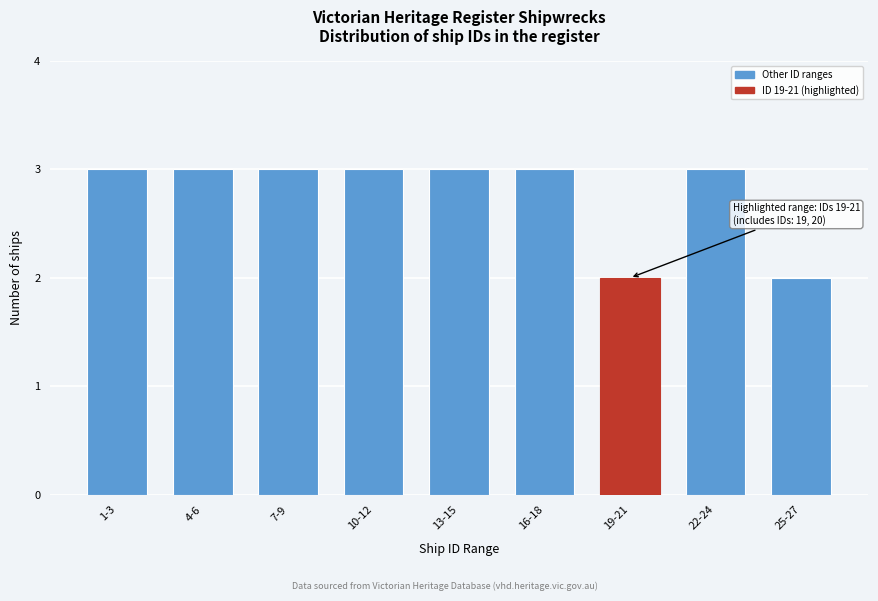

Reading left to right, what are all the values shown in this chart?

3	3	3	3	3	3	2	3	2